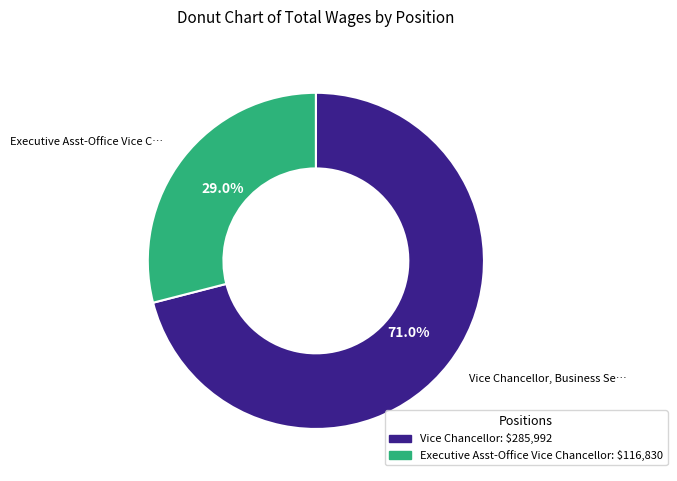

Is there a majority slice in this chart?

Yes